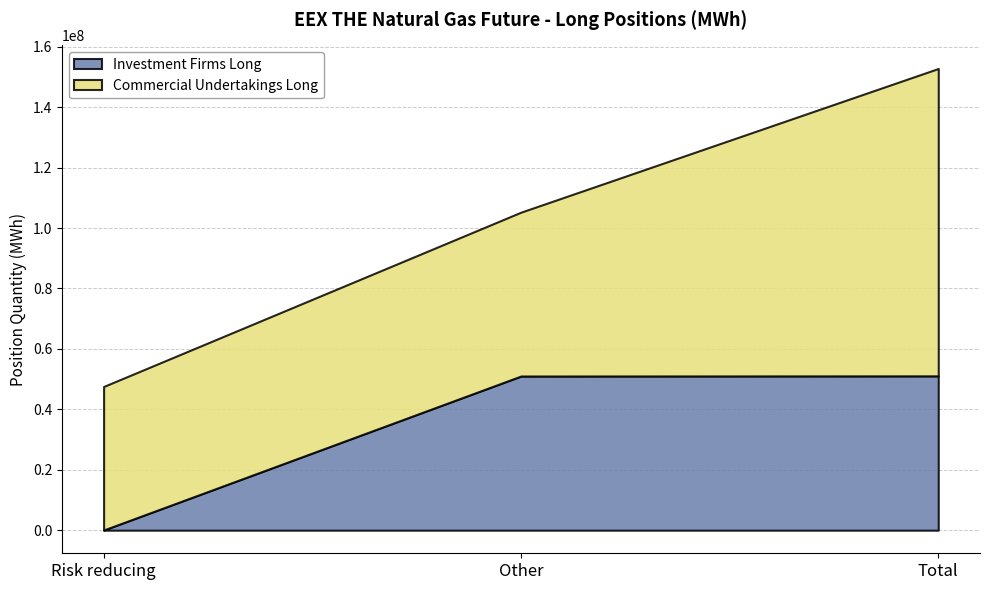

Where is Investment Firms Long nearest to the value 25563986?

Other